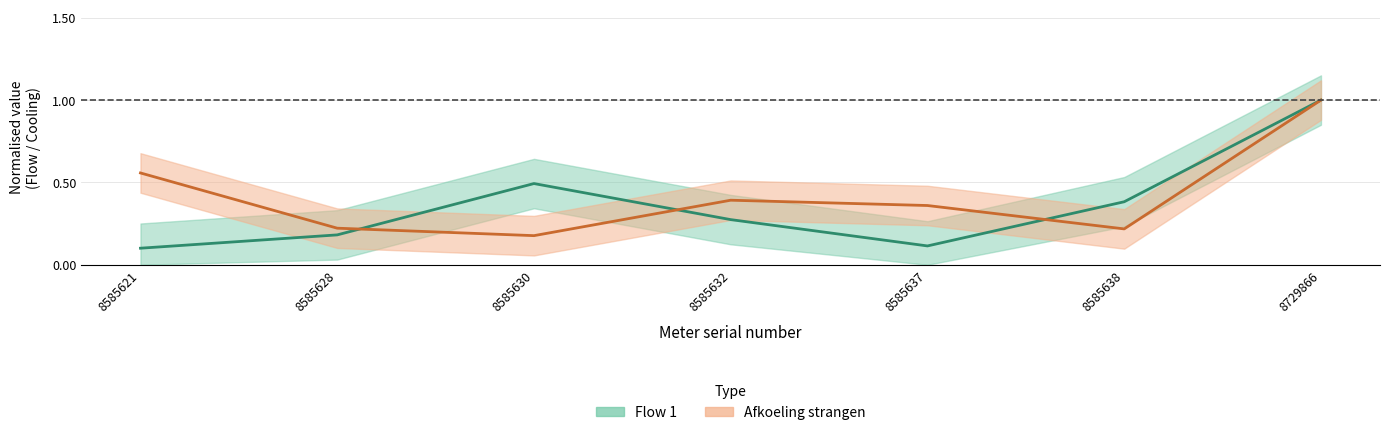

Which has a higher value, 8585630 or 8729866?

8729866